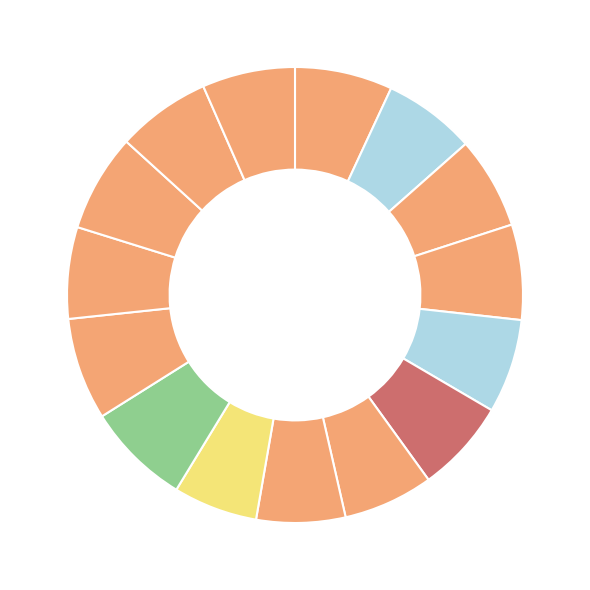

How many slices are in this pie chart?

15